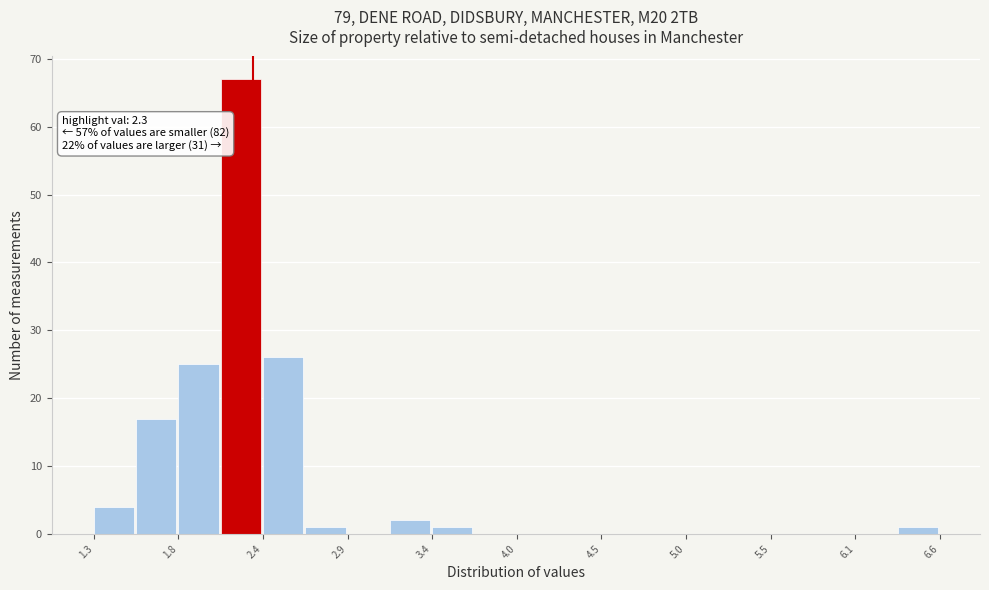

Around what value on the x-axis is the tallest bar? Give the approximate position of its centre, as read against the axis.

2.2